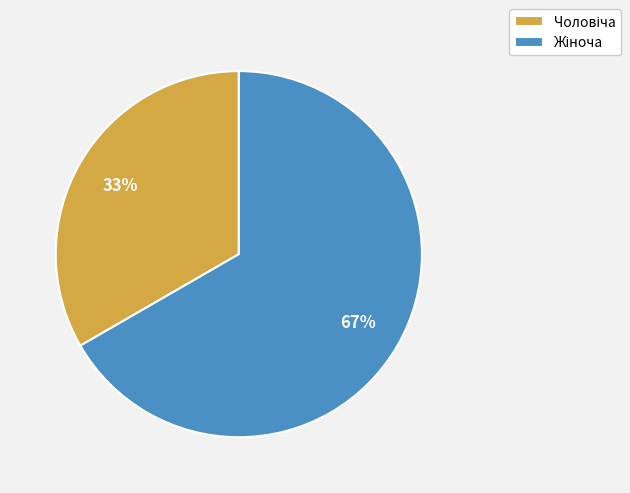

To the nearest percent, what is the average slice percentage?

50%